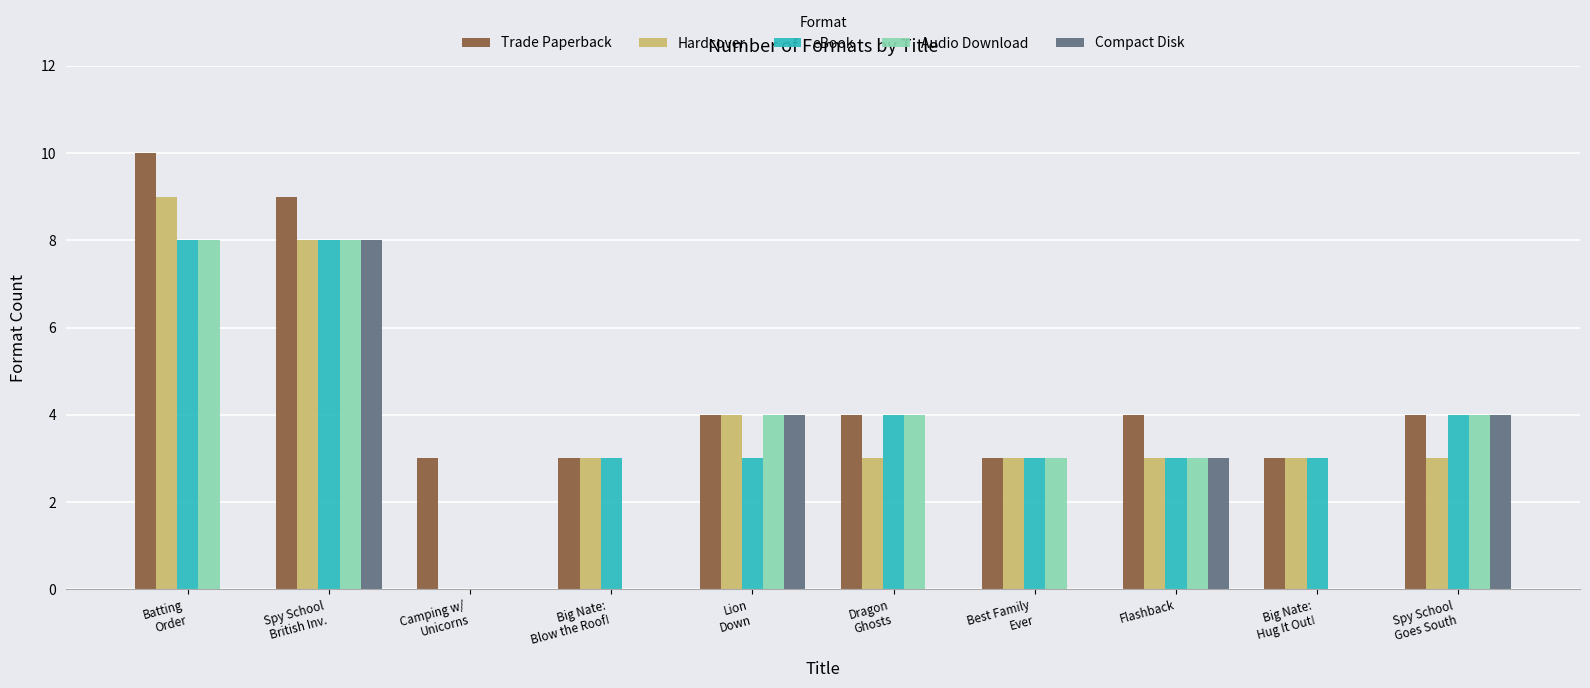

Reading left to right, list all the values displayed in this chart.

Trade Paperback: Batting
Order=10	Spy School
British Inv.=9	Camping w/
Unicorns=3	Big Nate:
Blow the Roof!=3	Lion
Down=4	Dragon
Ghosts=4	Best Family
Ever=3	Flashback=4	Big Nate:
Hug It Out!=3	Spy School
Goes South=4
Hardcover: Batting
Order=9	Spy School
British Inv.=8	Camping w/
Unicorns=0	Big Nate:
Blow the Roof!=3	Lion
Down=4	Dragon
Ghosts=3	Best Family
Ever=3	Flashback=3	Big Nate:
Hug It Out!=3	Spy School
Goes South=3
eBook: Batting
Order=8	Spy School
British Inv.=8	Camping w/
Unicorns=0	Big Nate:
Blow the Roof!=3	Lion
Down=3	Dragon
Ghosts=4	Best Family
Ever=3	Flashback=3	Big Nate:
Hug It Out!=3	Spy School
Goes South=4
Audio Download: Batting
Order=8	Spy School
British Inv.=8	Camping w/
Unicorns=0	Big Nate:
Blow the Roof!=0	Lion
Down=4	Dragon
Ghosts=4	Best Family
Ever=3	Flashback=3	Big Nate:
Hug It Out!=0	Spy School
Goes South=4
Compact Disk: Batting
Order=0	Spy School
British Inv.=8	Camping w/
Unicorns=0	Big Nate:
Blow the Roof!=0	Lion
Down=4	Dragon
Ghosts=0	Best Family
Ever=0	Flashback=3	Big Nate:
Hug It Out!=0	Spy School
Goes South=4